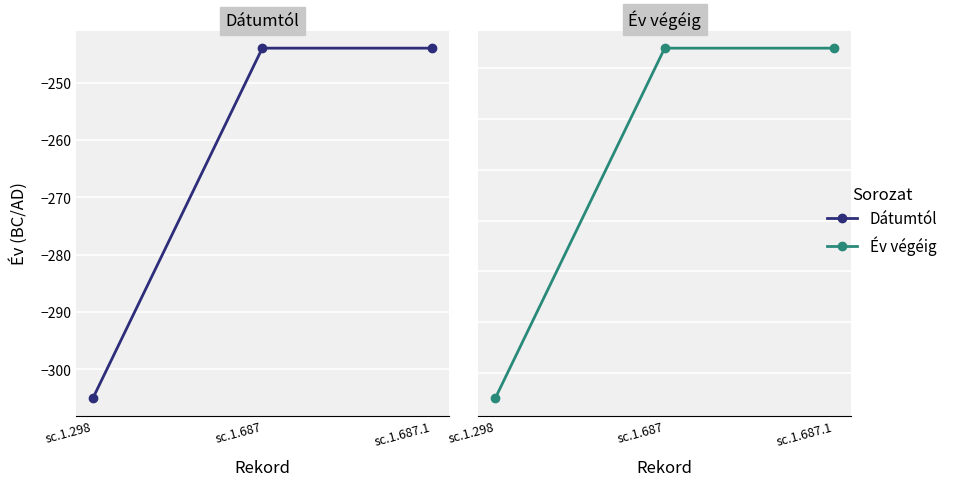

At which category is the sum across all series the highest?

sc.1.687